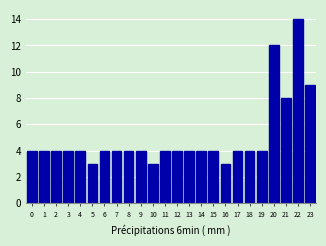

Reading left to right, list all the values displayed in this chart.

4	4	4	4	4	3	4	4	4	4	3	4	4	4	4	4	3	4	4	4	12	8	14	9